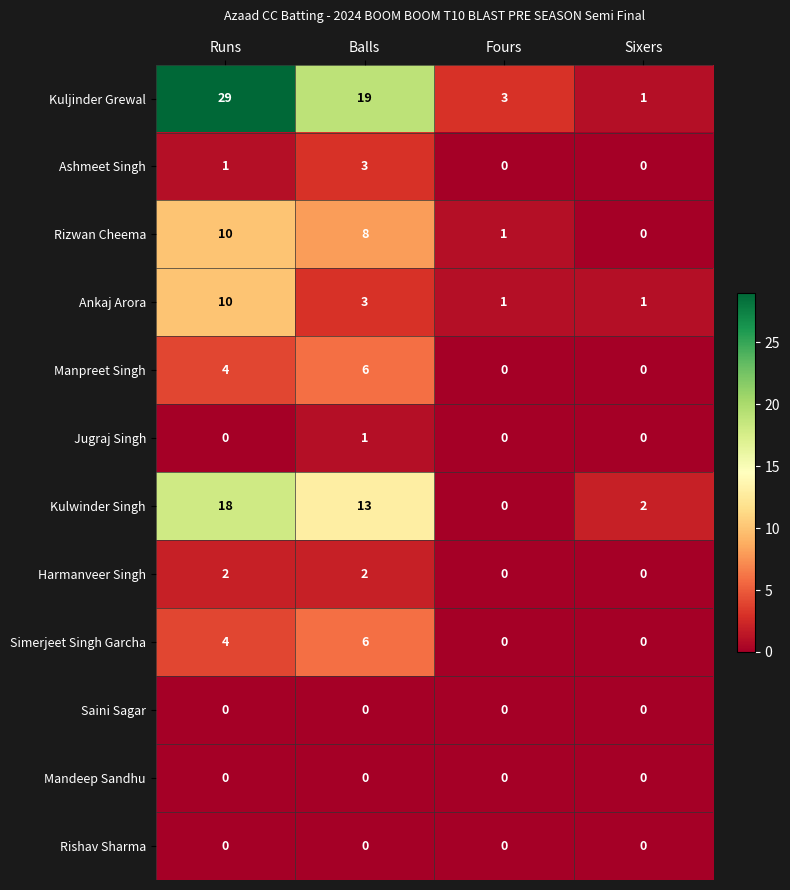

What is the maximum value shown in the chart?

29